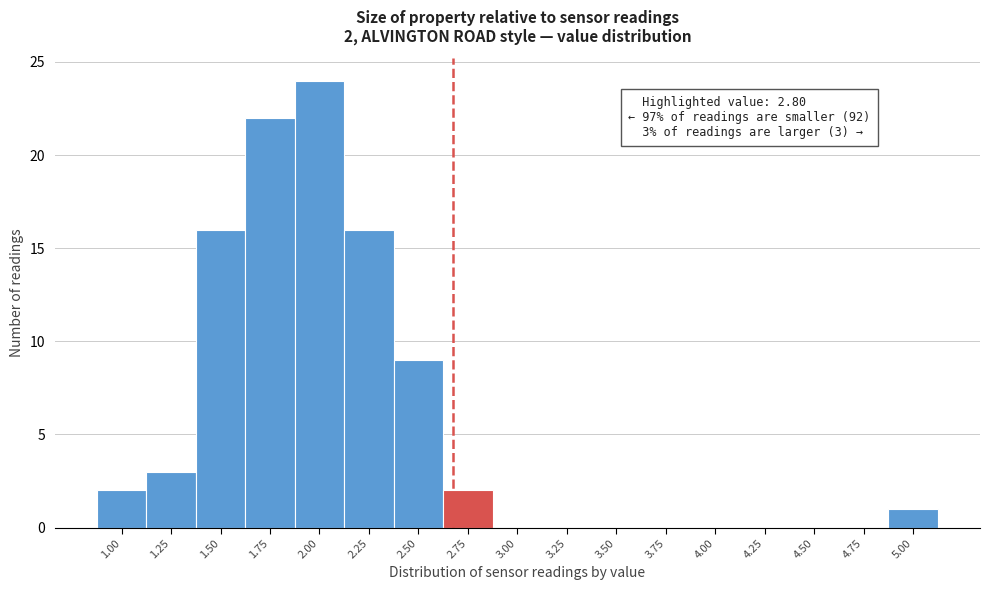

Reading left to right, extract all data points from this chart.

1.00=2	1.25=3	1.50=16	1.75=22	2.00=24	2.25=16	2.50=9	2.75=2	3.00=0	3.25=0	3.50=0	3.75=0	4.00=0	4.25=0	4.50=0	4.75=0	5.00=1